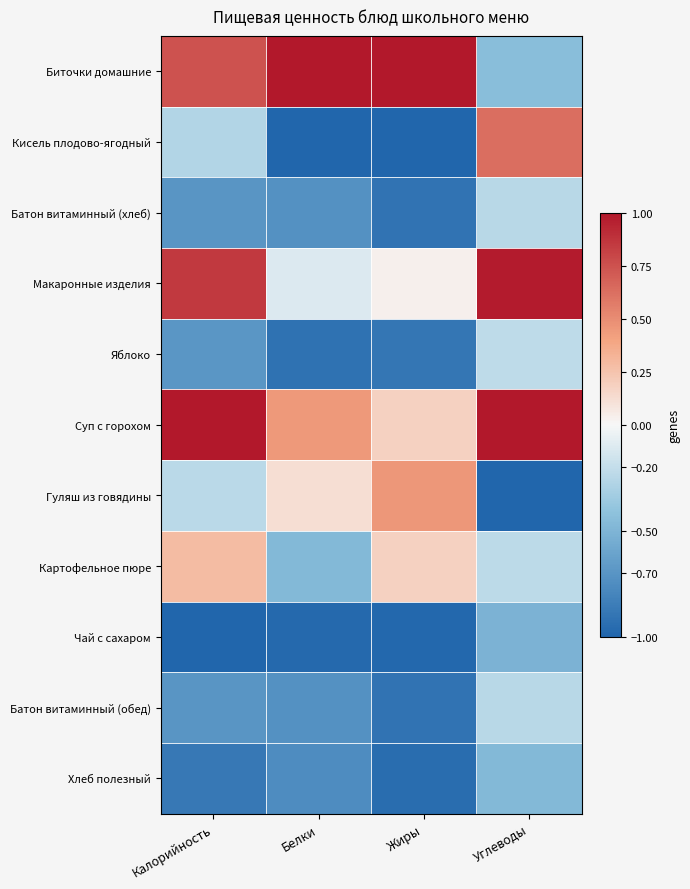

Which has a higher value, Углеводы or Жиры?

Жиры